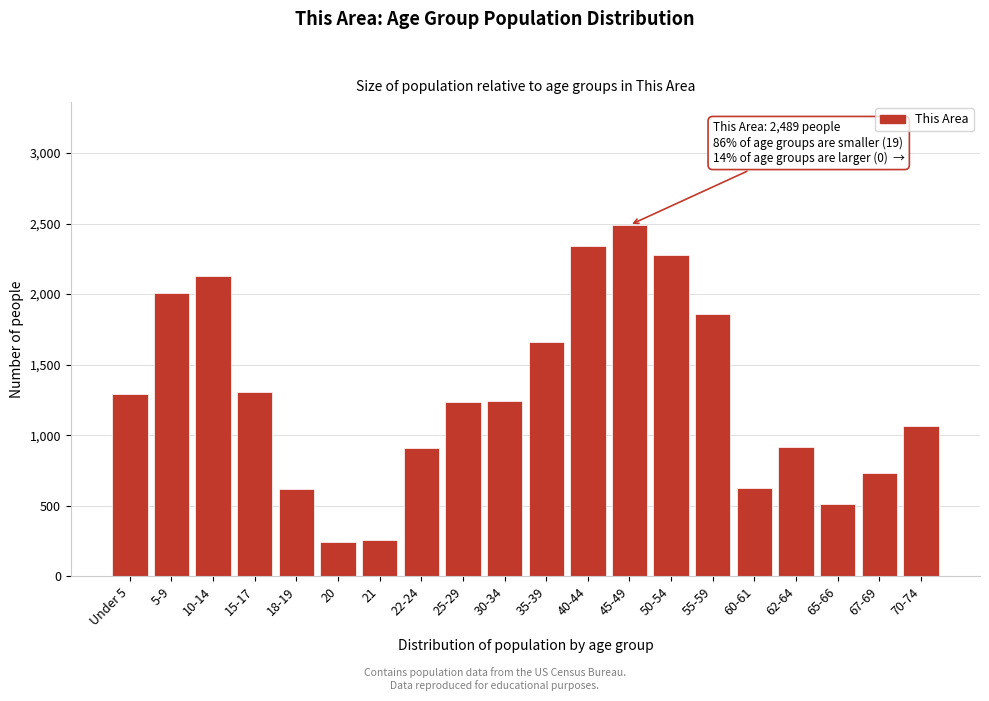

The value at 18-19 is 984. True or false?

False